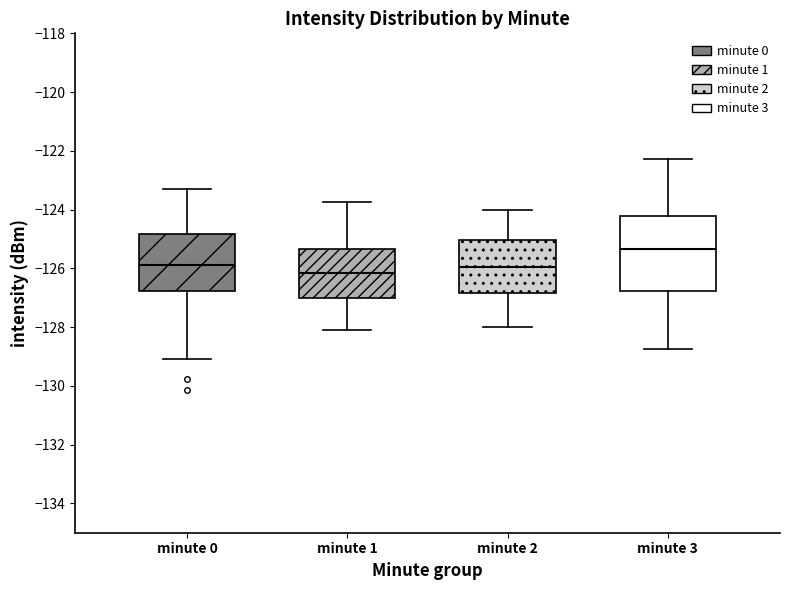

Reading left to right, read every box against the y-axis: the position of its median line, the range the box covers, and the ends of its whiskers. The values are not printed on the chart, so give them approximately, as read against the axis.

minute 0: median -125.8, box -126.8 to -124.8, whiskers -129.2 to -123.2
minute 1: median -126.2, box -127.0 to -125.4, whiskers -128.2 to -123.8
minute 2: median -126.0, box -126.8 to -125.0, whiskers -128.0 to -124.0
minute 3: median -125.4, box -126.8 to -124.2, whiskers -128.8 to -122.2